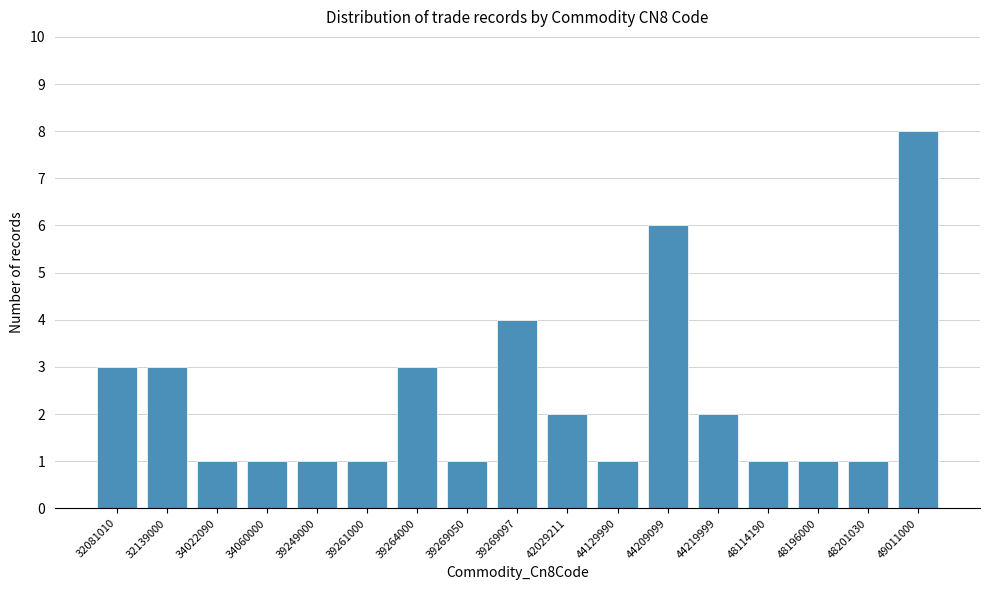

Reading right to left, extract all data points from this chart.

8	1	1	1	2	6	1	2	4	1	3	1	1	1	1	3	3